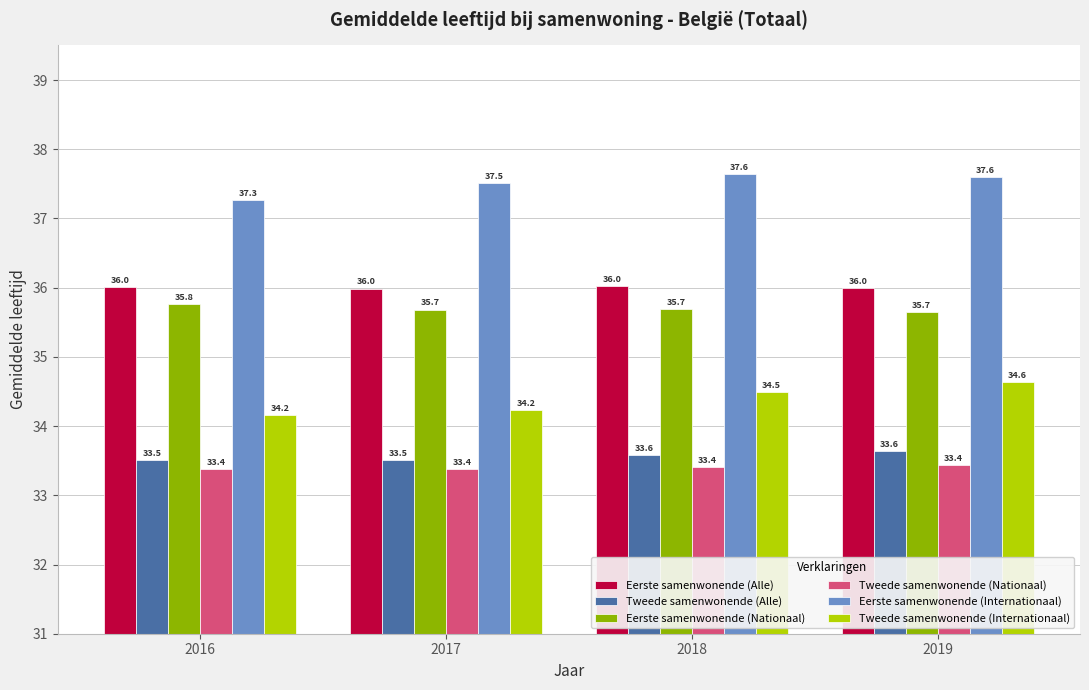

How many data points in Eerste samenwonende (Alle) are less than 36?

2